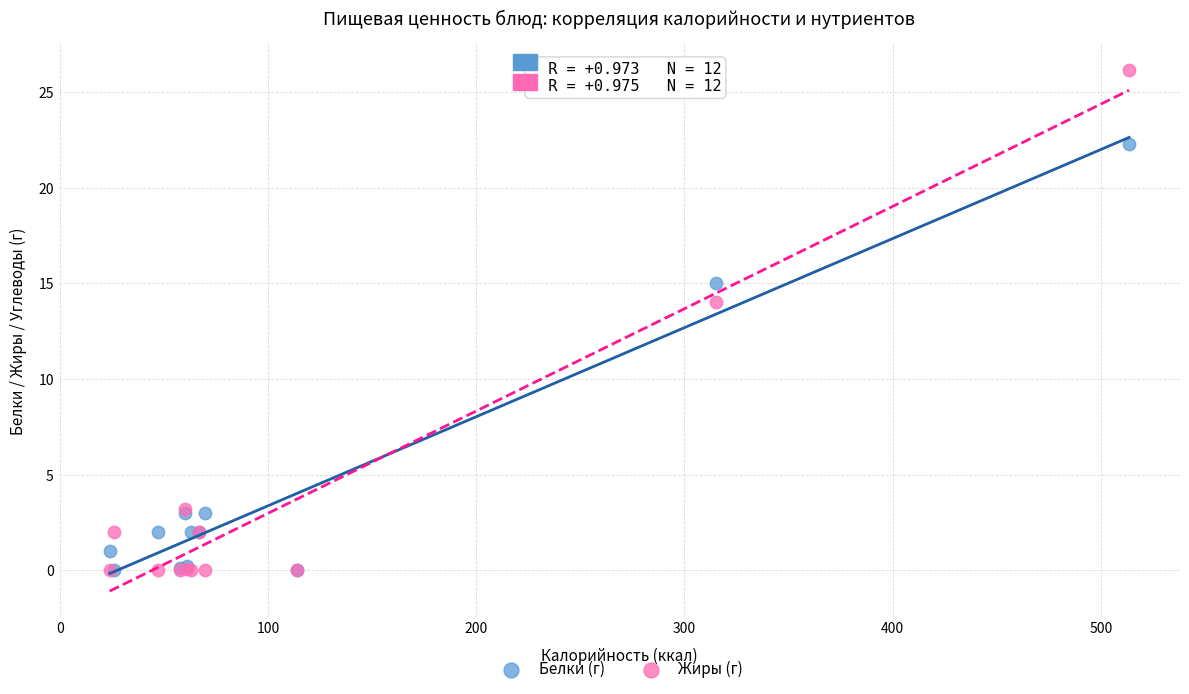

In the Жиры (г) series, what Y value is closest to 13?

14.0